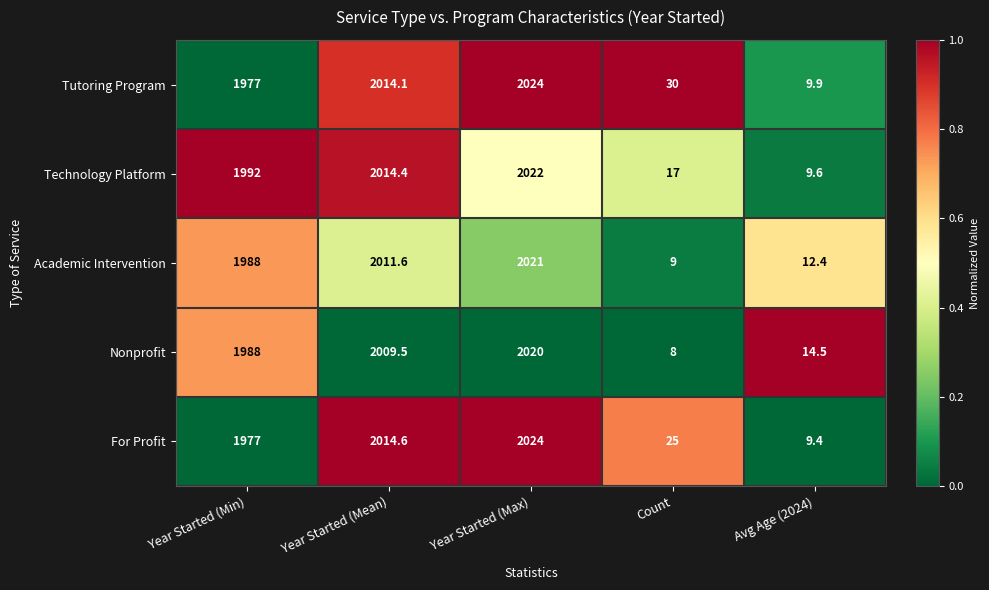

The value of Tutoring Program at Avg Age (2024) is 6.0. True or false?

False